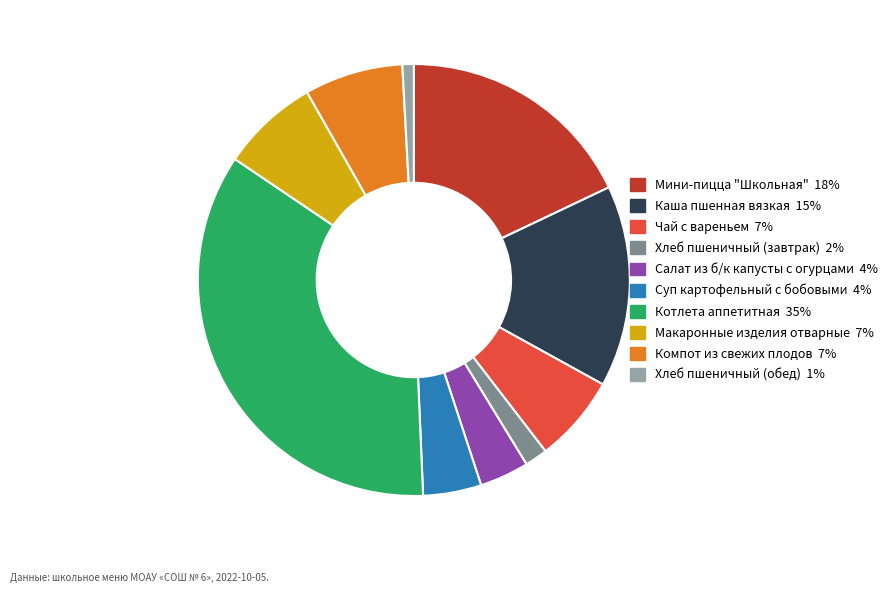

Approximately how many times larger is the value at Мини-пицца "Школьная" compared to Хлеб пшеничный (обед)?

21.1